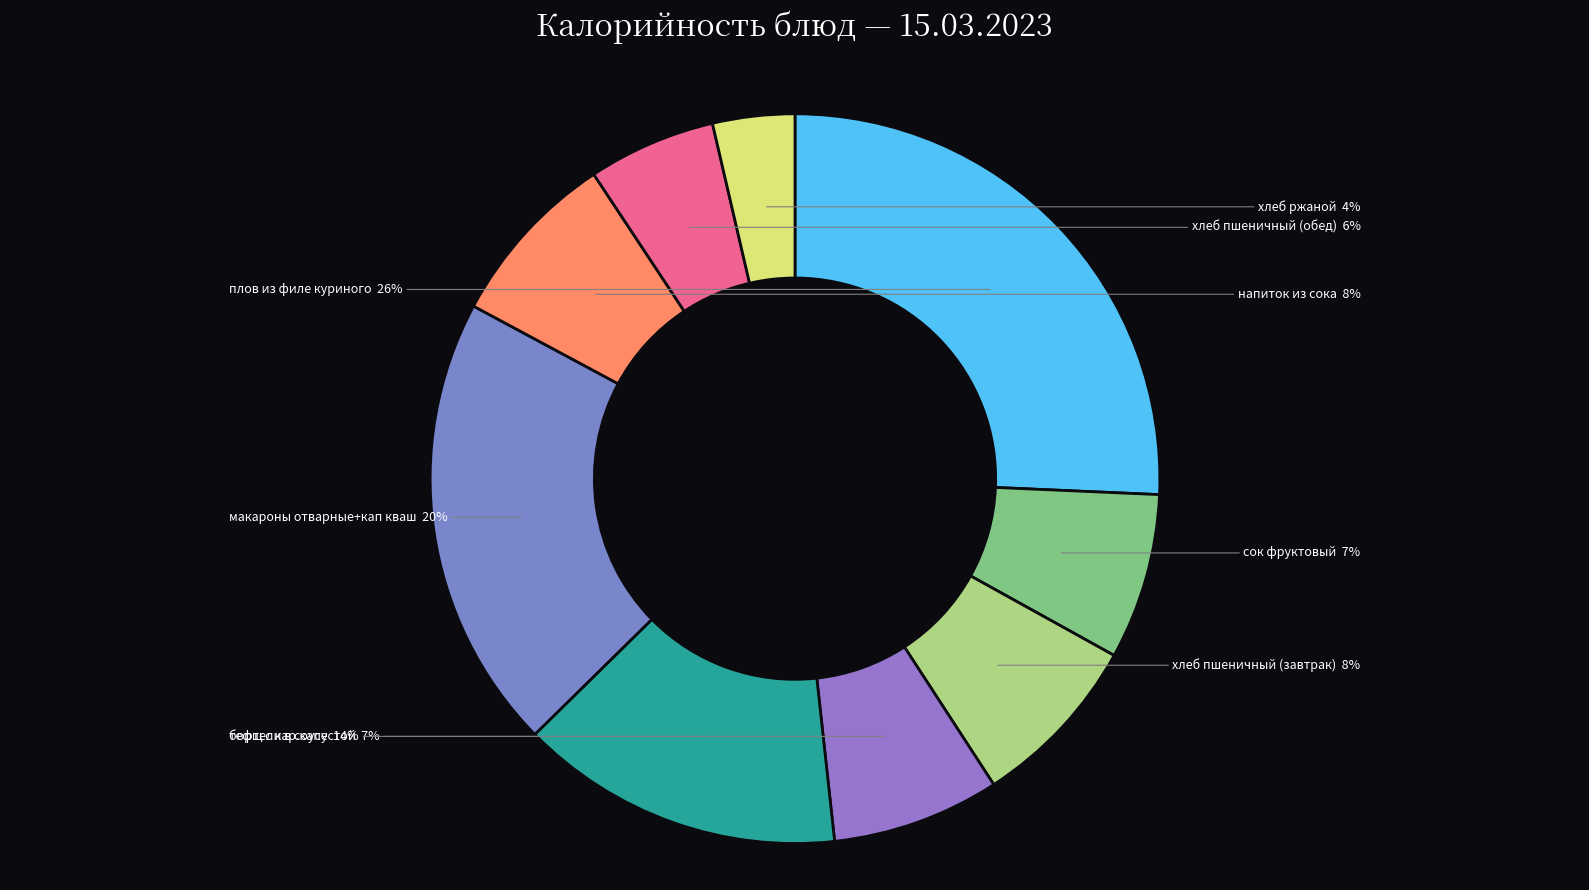

How many segments does this pie chart have?

9